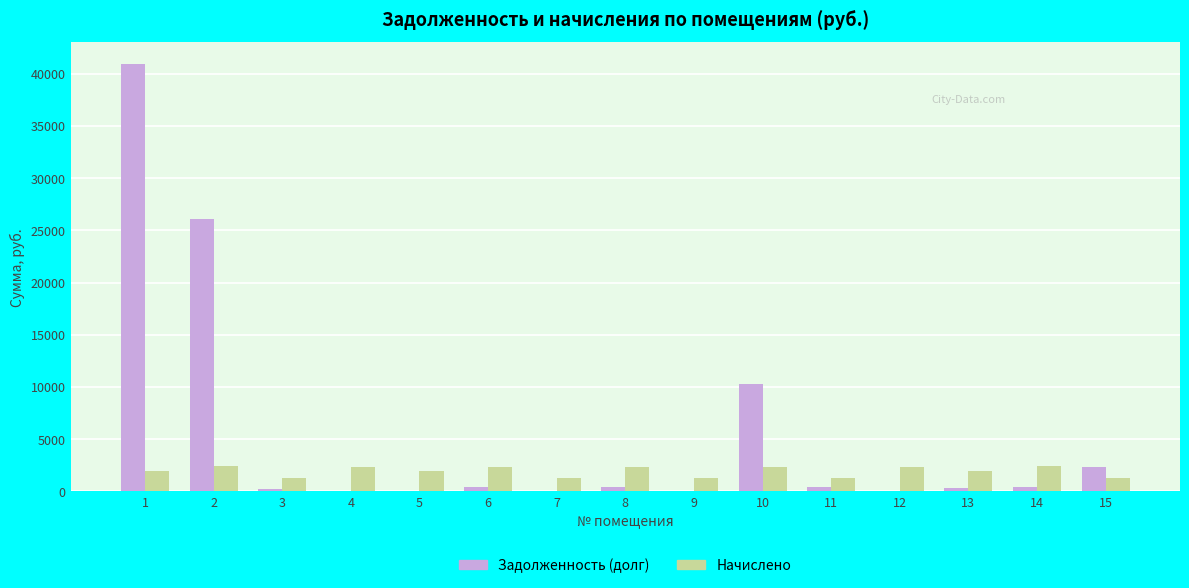

What is the highest value of the Задолженность (долг) series?

40973.5